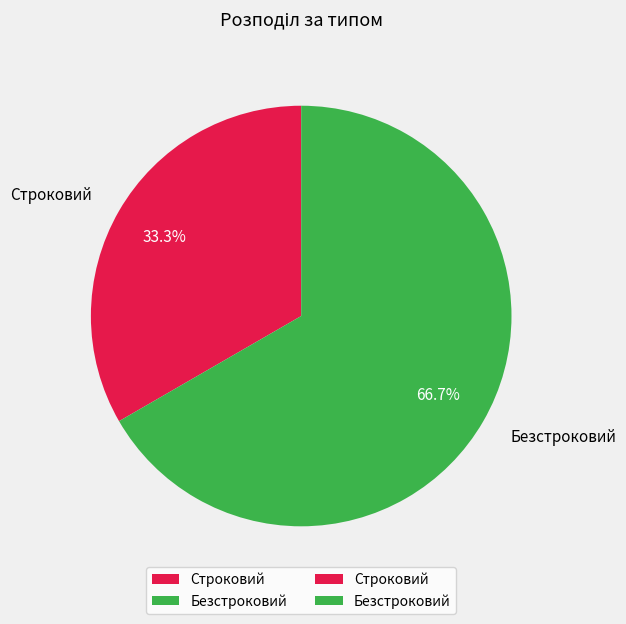

To the nearest percent, what is the difference between the largest and smallest slice percentages?

33%